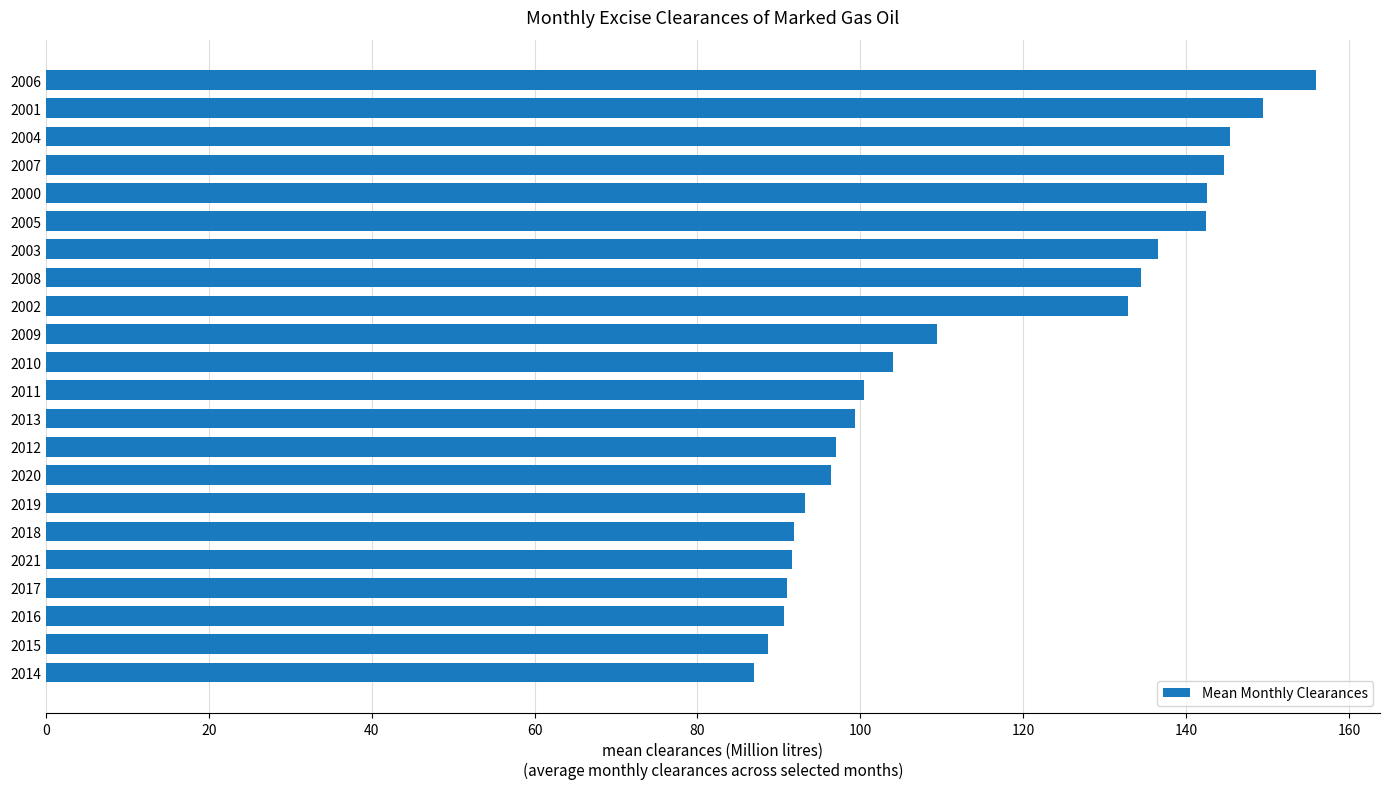

How many distinct data groups are displayed?

1